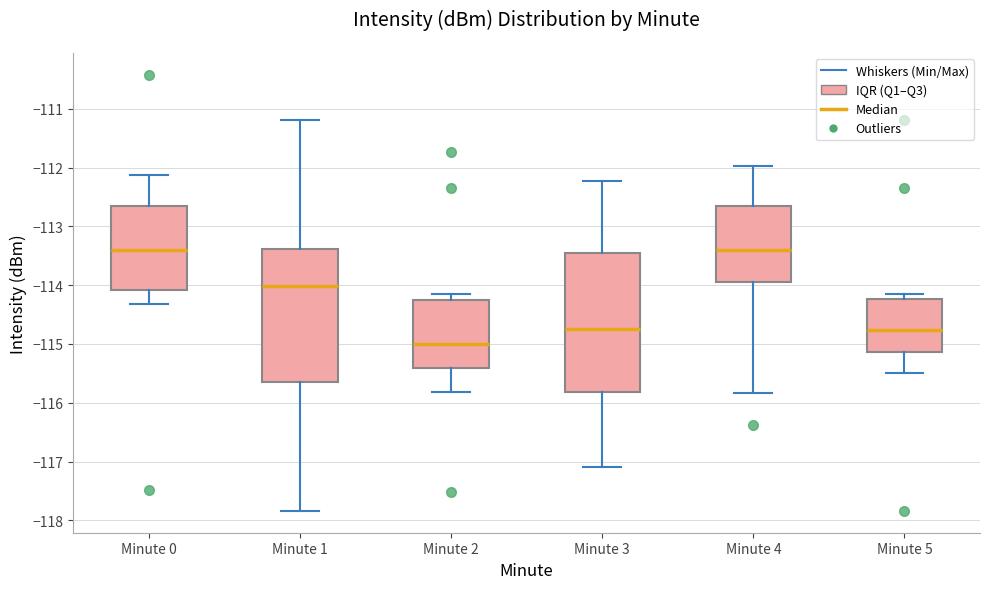

Reading left to right, read every box against the y-axis: the position of its median line, the range the box covers, and the ends of its whiskers. The values are not printed on the chart, so give them approximately, as read against the axis.

Minute 0: median -113.4, box -114.1 to -112.7, whiskers -114.3 to -112.1
Minute 1: median -114.0, box -115.6 to -113.4, whiskers -117.8 to -111.2
Minute 2: median -115.0, box -115.4 to -114.2, whiskers -115.8 to -114.1
Minute 3: median -114.7, box -115.8 to -113.5, whiskers -117.1 to -112.2
Minute 4: median -113.4, box -113.9 to -112.7, whiskers -115.8 to -112.0
Minute 5: median -114.8, box -115.1 to -114.2, whiskers -115.5 to -114.1